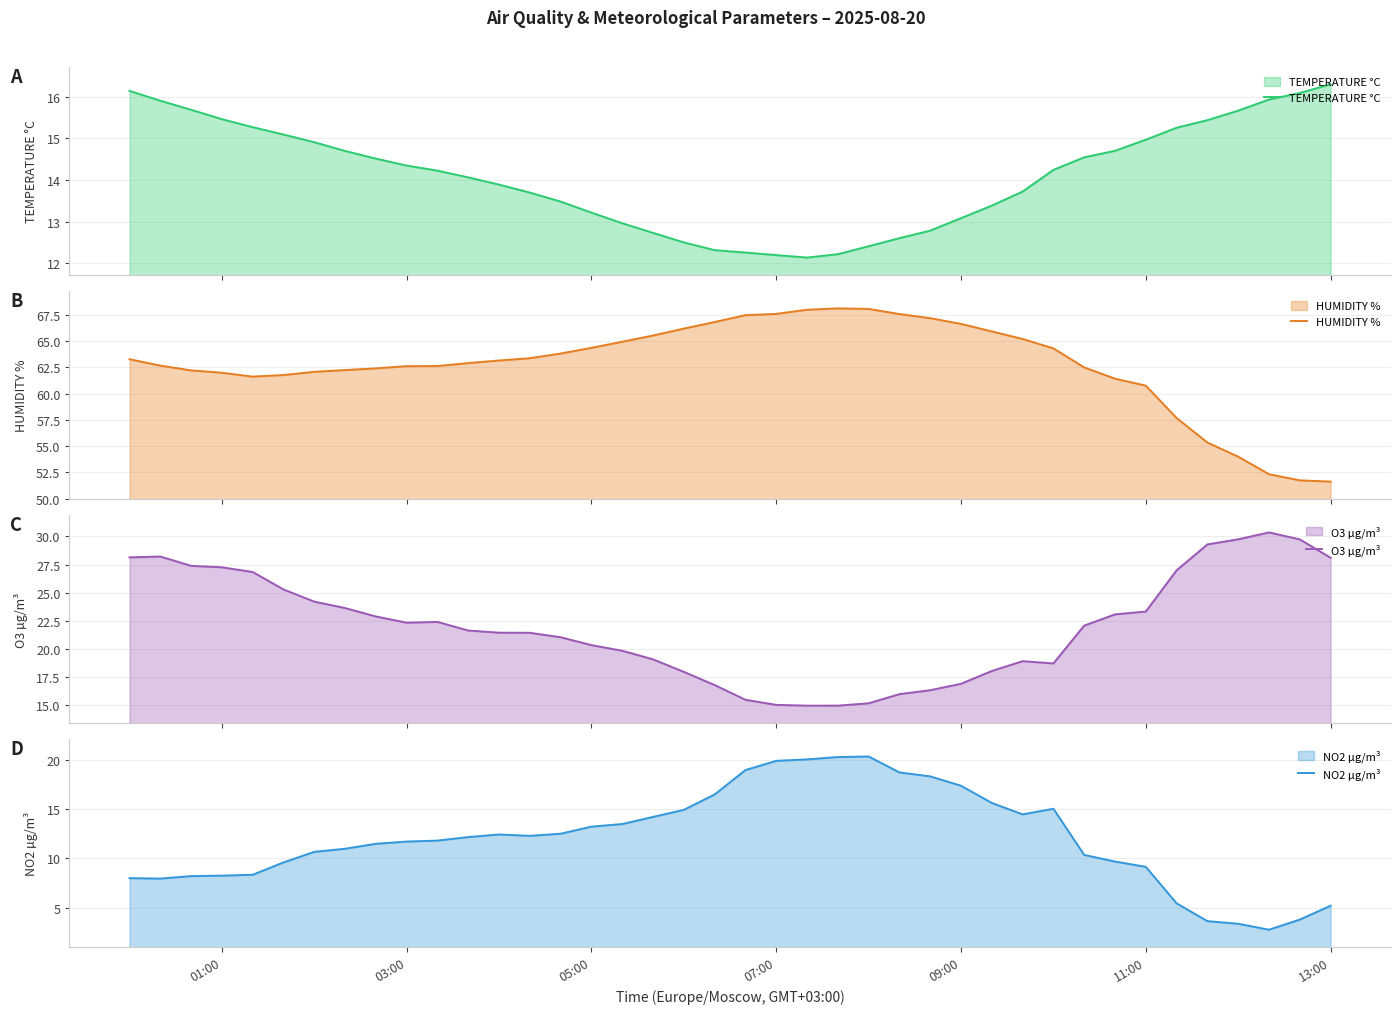

What are all the series names shown in the legend?

TEMPERATURE °C, HUMIDITY %, O3 µg/m³, NO2 µg/m³